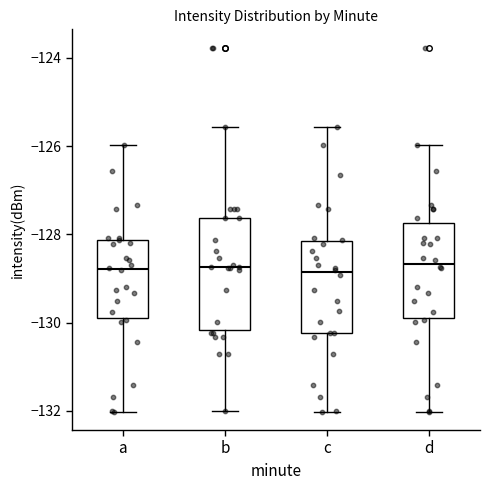

Which box is the tallest, from its lower edge to its upper edge?

b